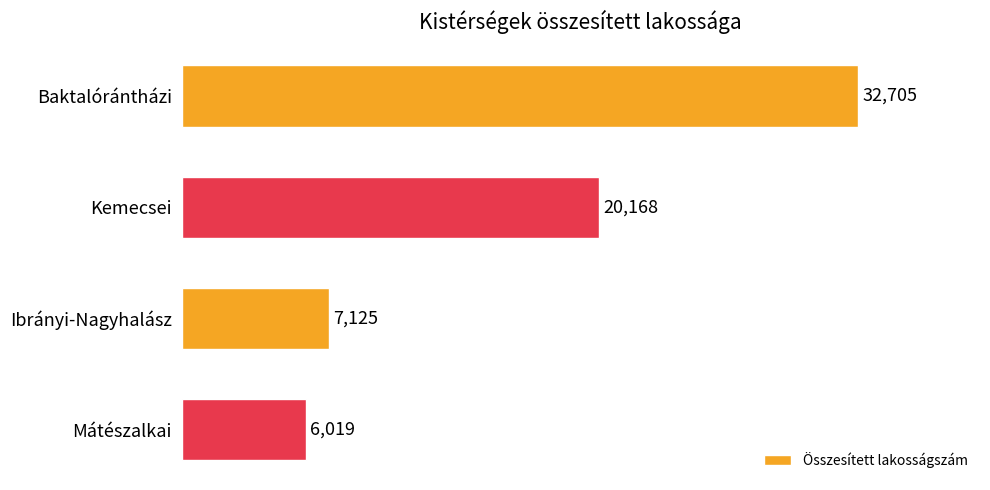

What is the label of the 2nd bar from the bottom?

Ibrányi-Nagyhalász